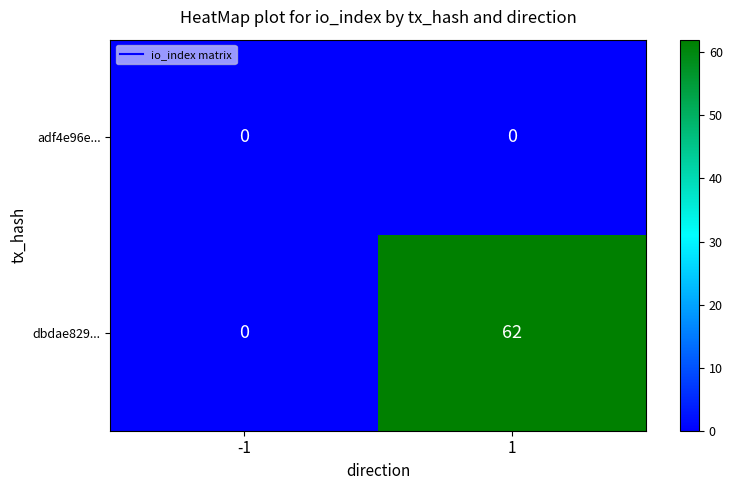

Count the number of categories in the chart.

2